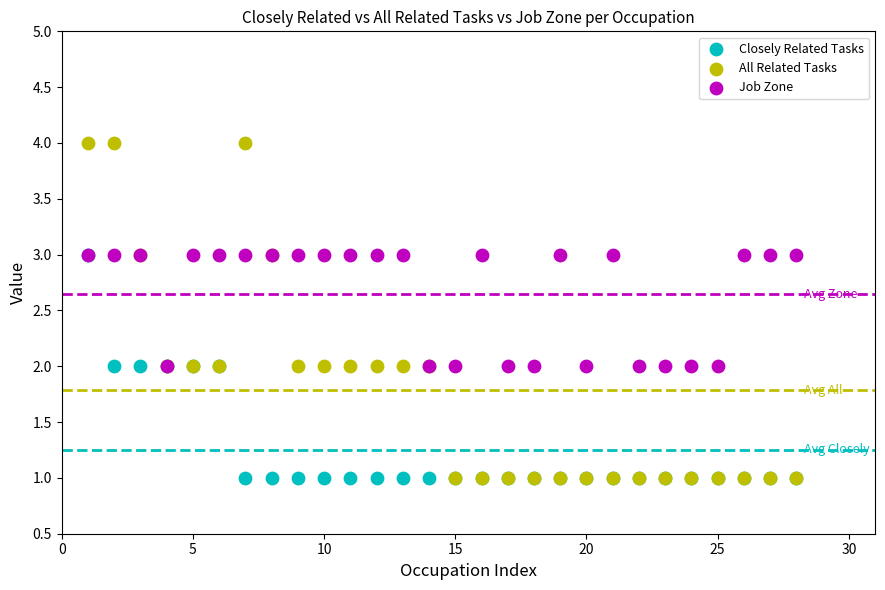

Which series has the widest spread of Y values?

All Related Tasks